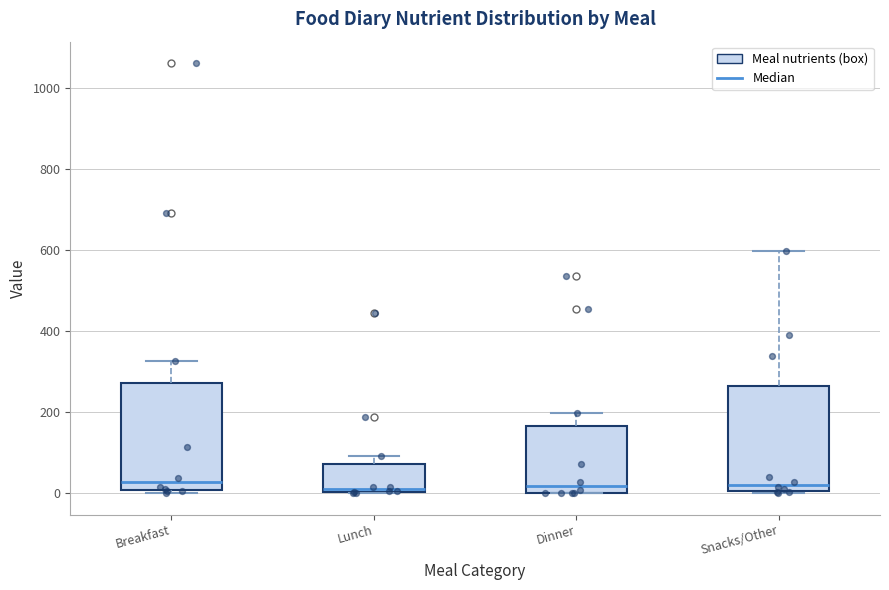

Reading left to right, read every box against the y-axis: the position of its median line, the range the box covers, and the ends of its whiskers. The values are not printed on the chart, so give them approximately, as read against the axis.

Breakfast: median 20, box 0 to 280, whiskers 0 to 320
Lunch: median 20, box 0 to 80, whiskers 0 to 100
Dinner: median 20, box 0 to 160, whiskers 0 to 200
Snacks/Other: median 20, box 0 to 260, whiskers 0 to 600